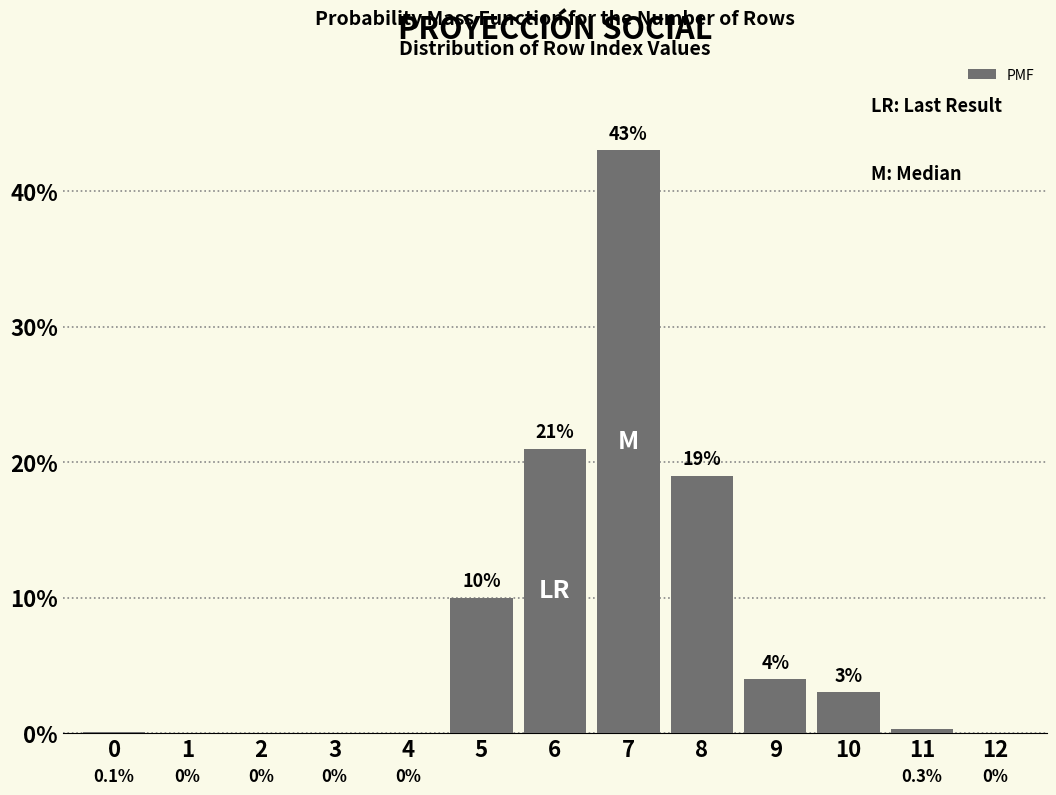

Reading left to right, what are all the values shown in this chart?

0=0.1	1=0.0	2=0.0	3=0.0	4=0.0	5=10.0	6=21.0	7=43.0	8=19.0	9=4.0	10=3.0	11=0.3	12=0.0